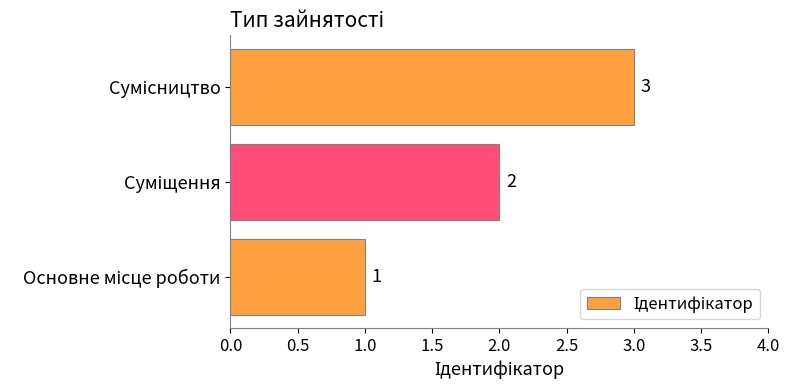

What is the maximum value shown in the chart?

3